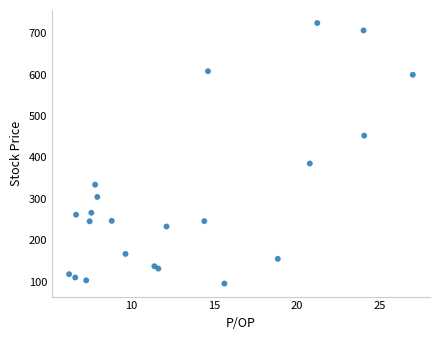

What Y value in the scatter plot is closest to 410?

385.5